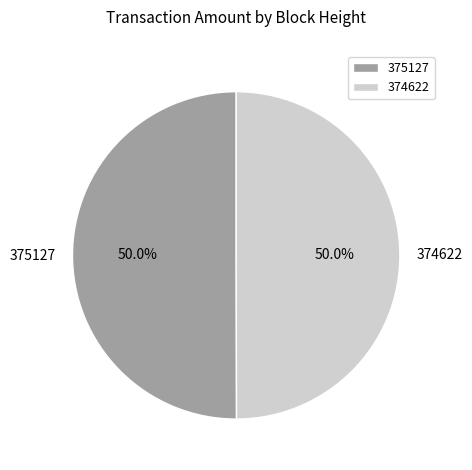

How many segments does this pie chart have?

2